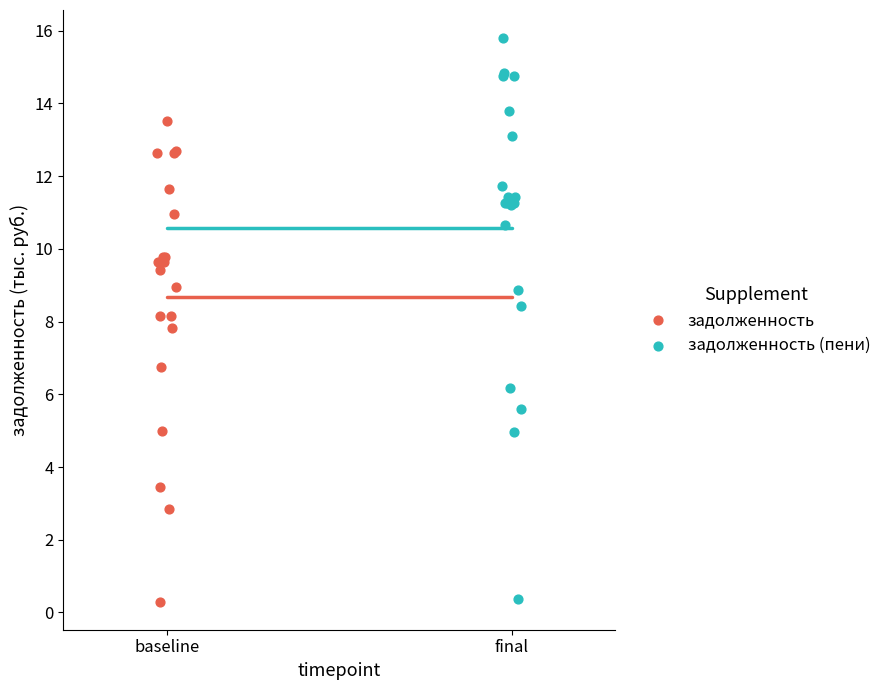

Which series contains the highest Y value?

задолженность (пени)